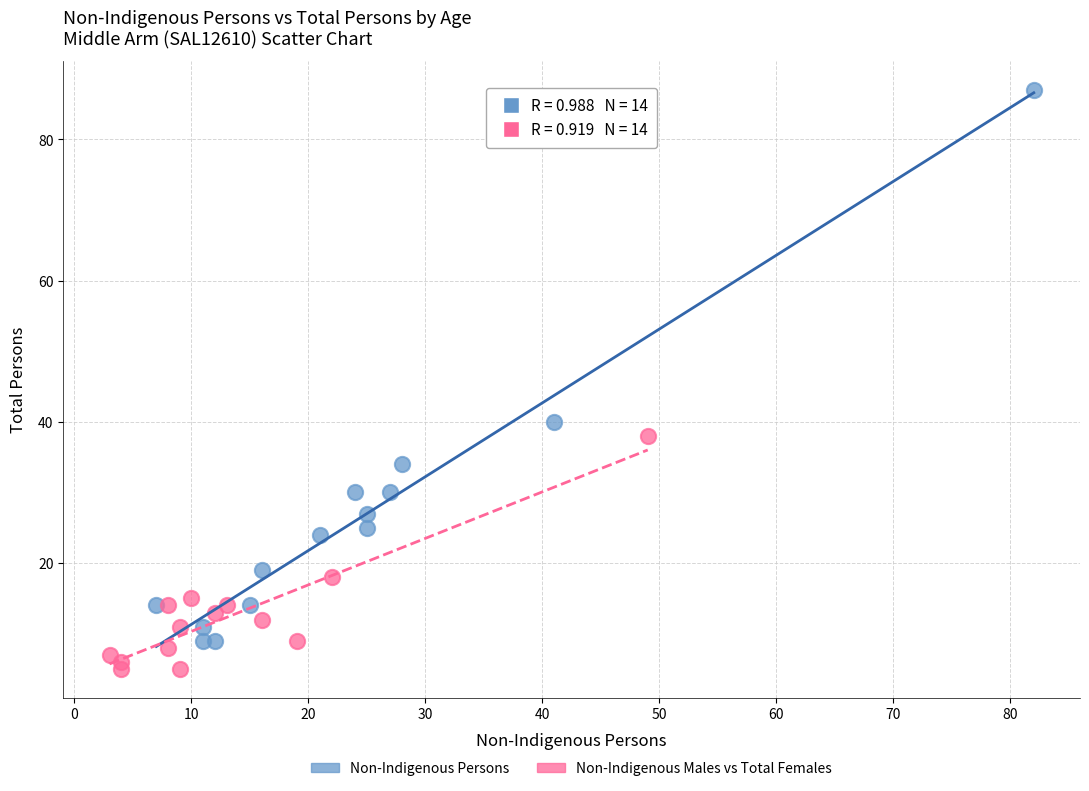

Which series has the largest Y range (max minus min)?

Non-Indigenous Persons